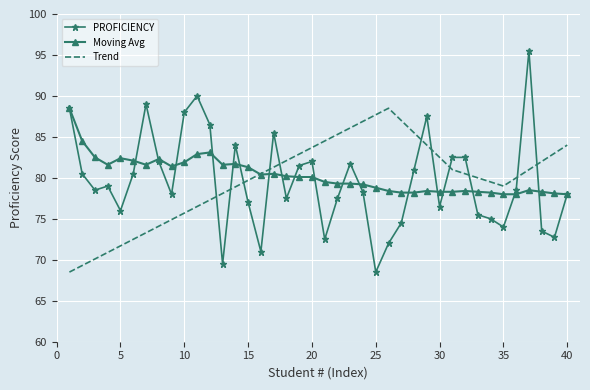

Which series has the largest range (max minus min)?

PROFICIENCY